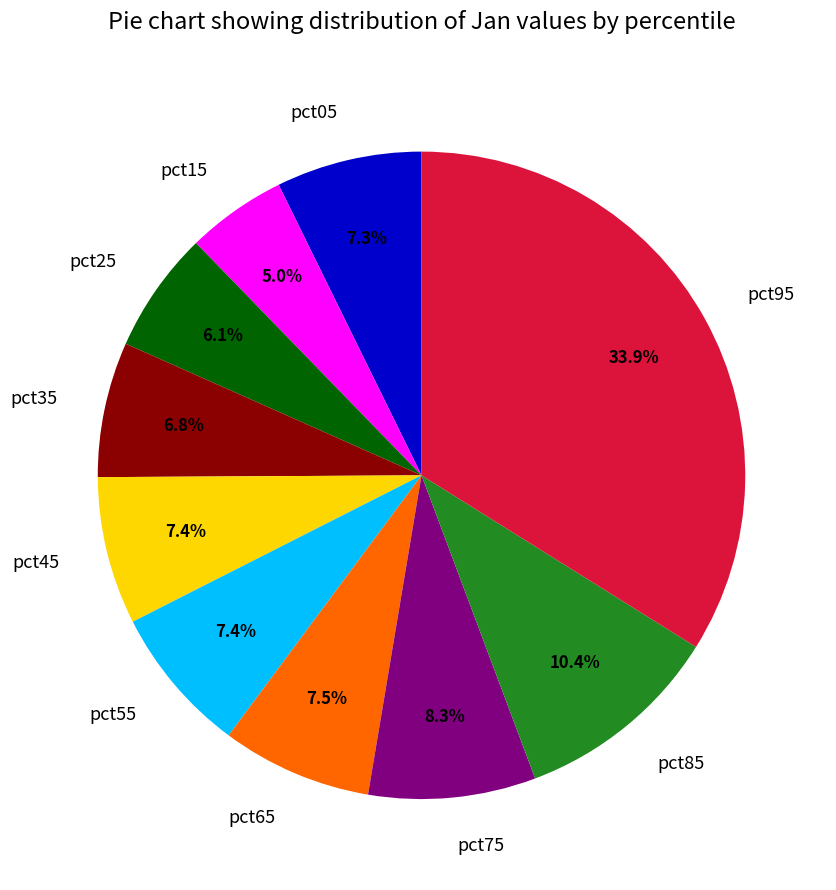

How many slices are in this pie chart?

10